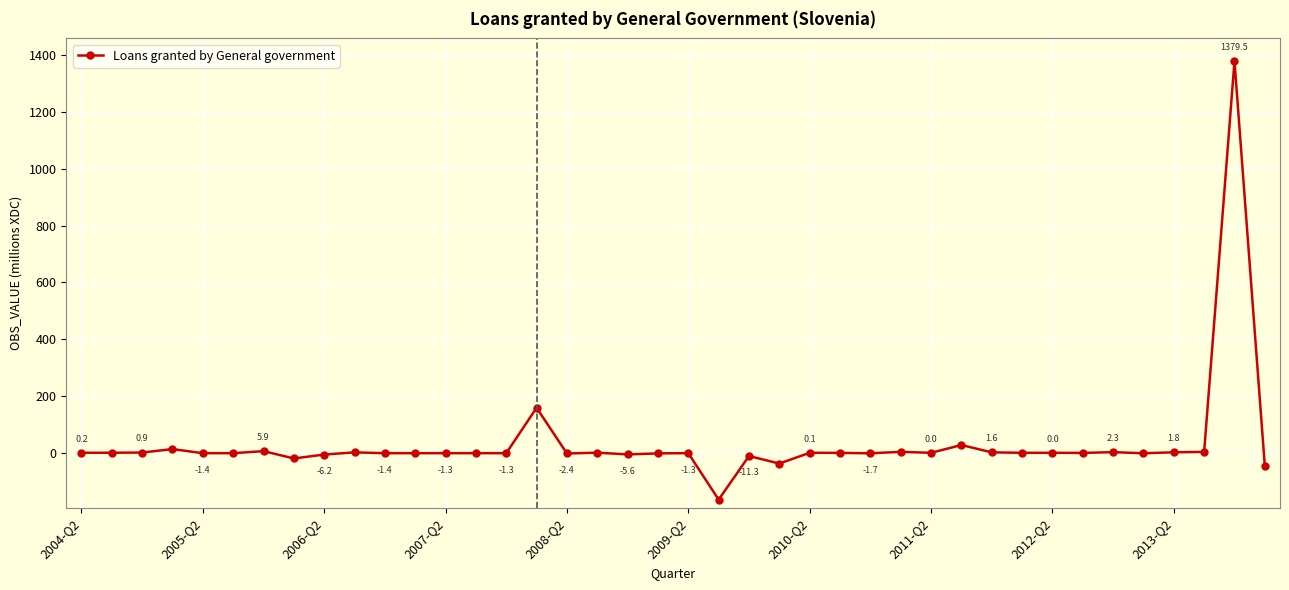

What is the smallest value displayed?

-164.9